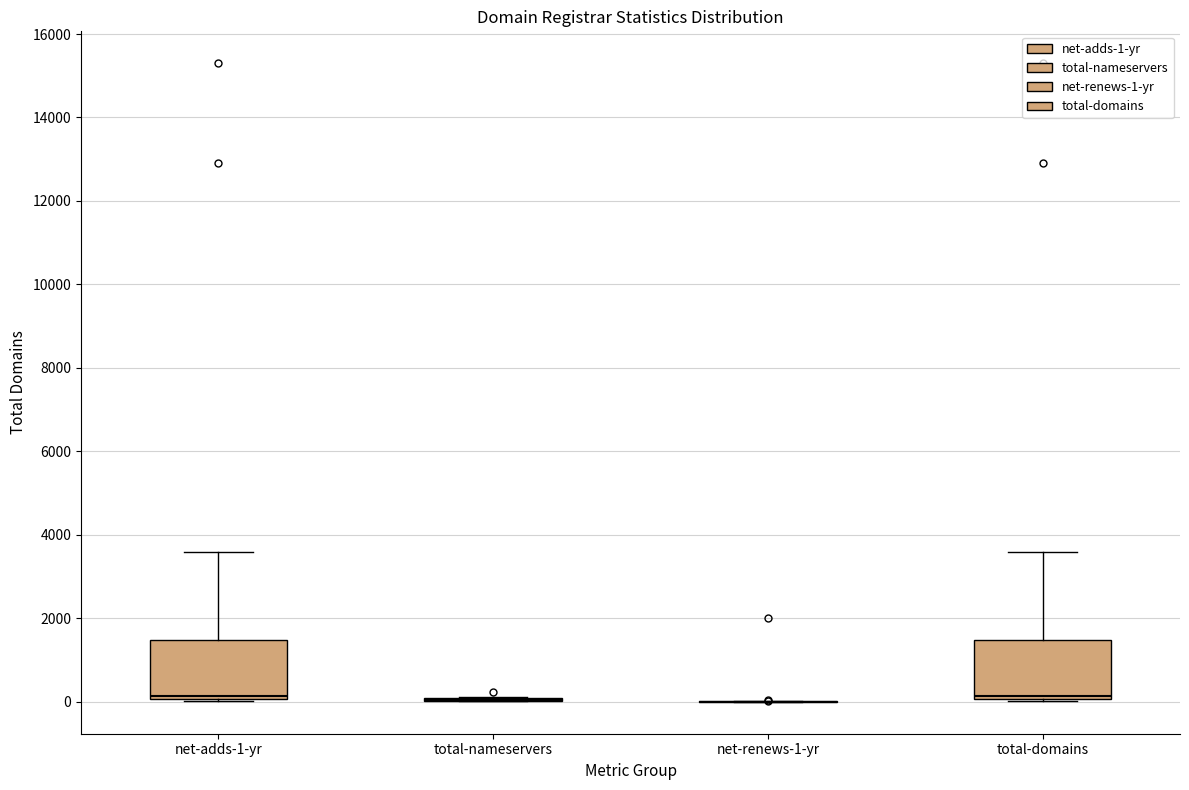

Reading left to right, read every box against the y-axis: the position of its median line, the range the box covers, and the ends of its whiskers. The values are not printed on the chart, so give them approximately, as read against the axis.

net-adds-1-yr: median 200, box 0 to 1400, whiskers 0 to 3600
total-nameservers: box collapsed to a line at 0, whiskers 0 to 200
net-renews-1-yr: box collapsed to a line at 0, whiskers 0 to 0
total-domains: median 200, box 0 to 1400, whiskers 0 to 3600